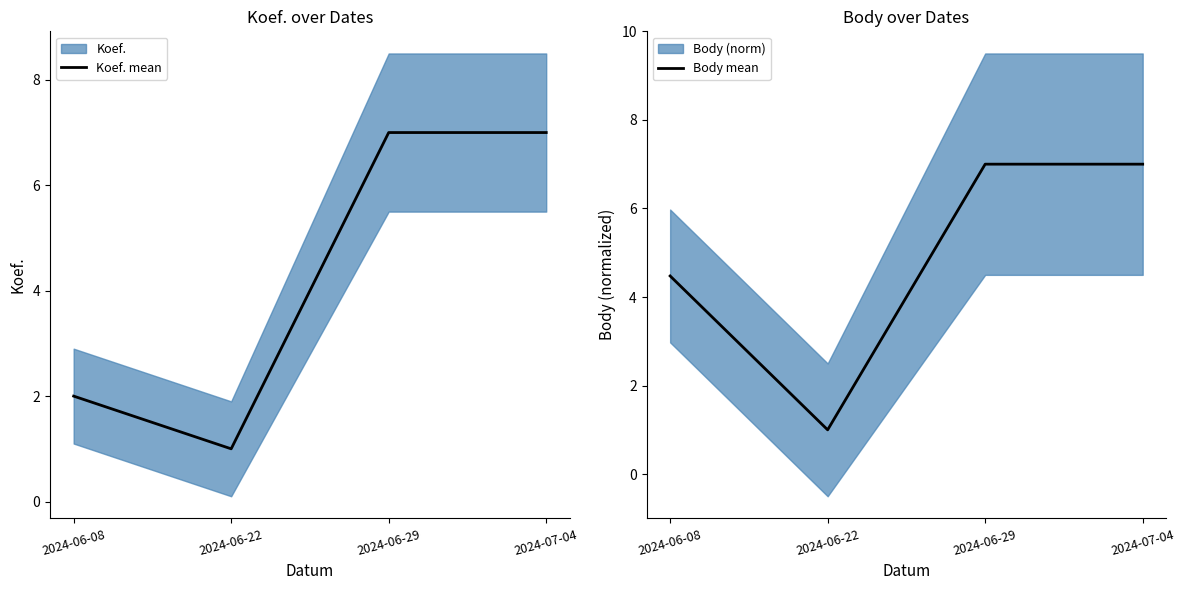

At which category is the sum across all series the highest?

2024-06-29